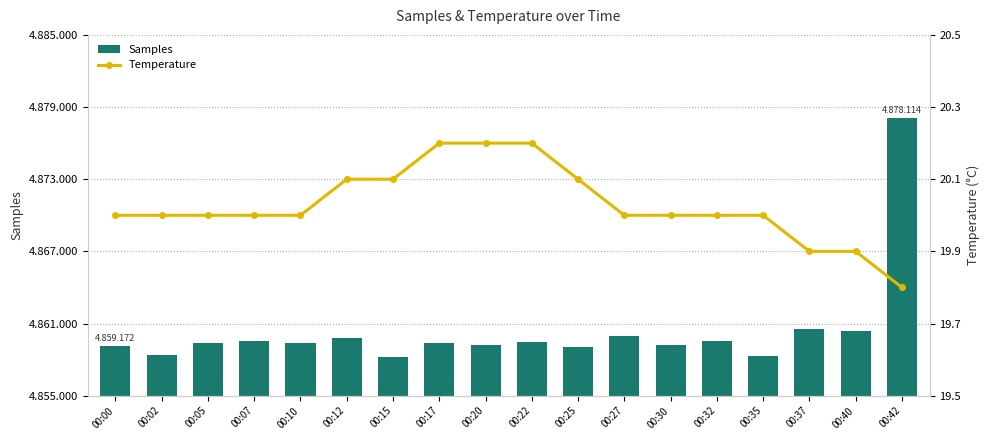

What is the difference between the highest and lowest values at 00:10?

4859323.0